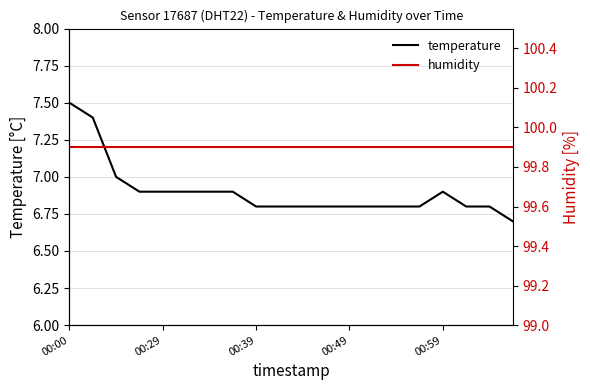

What is the maximum value for temperature?

7.5